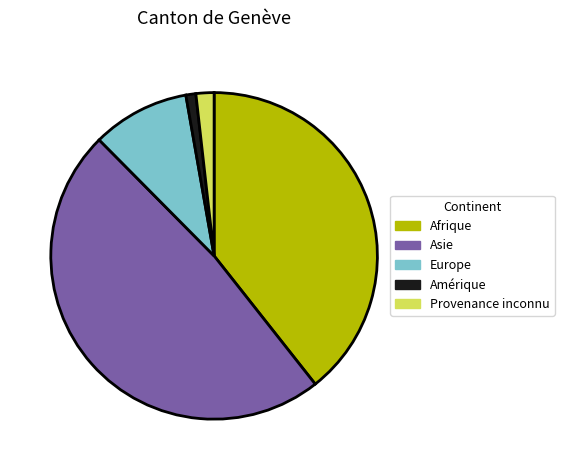

The Europe slice represents 22% of the pie. True or false?

False